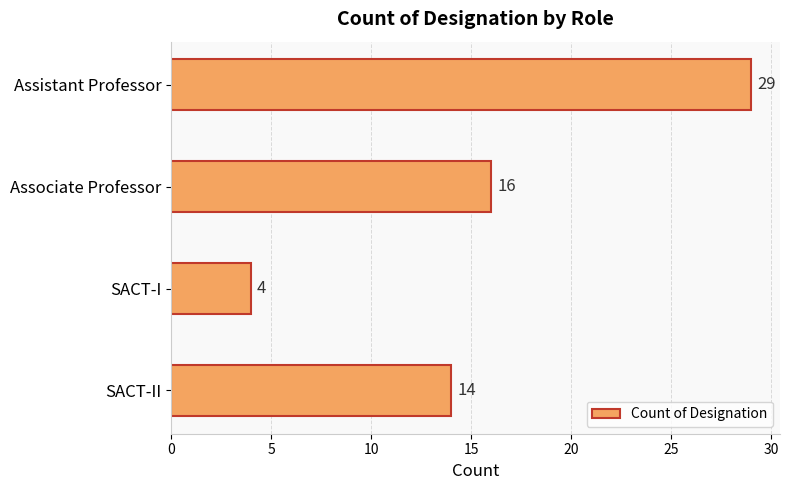

What is the approximate value at Associate Professor?

16